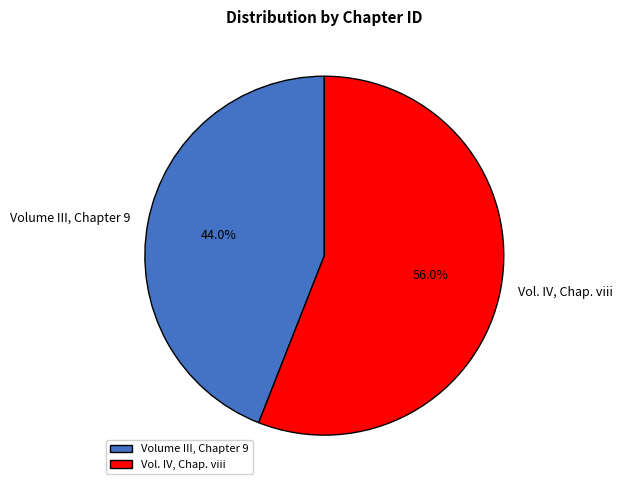

To the nearest percent, what percentage of the pie is Vol. IV, Chap. viii?

56%